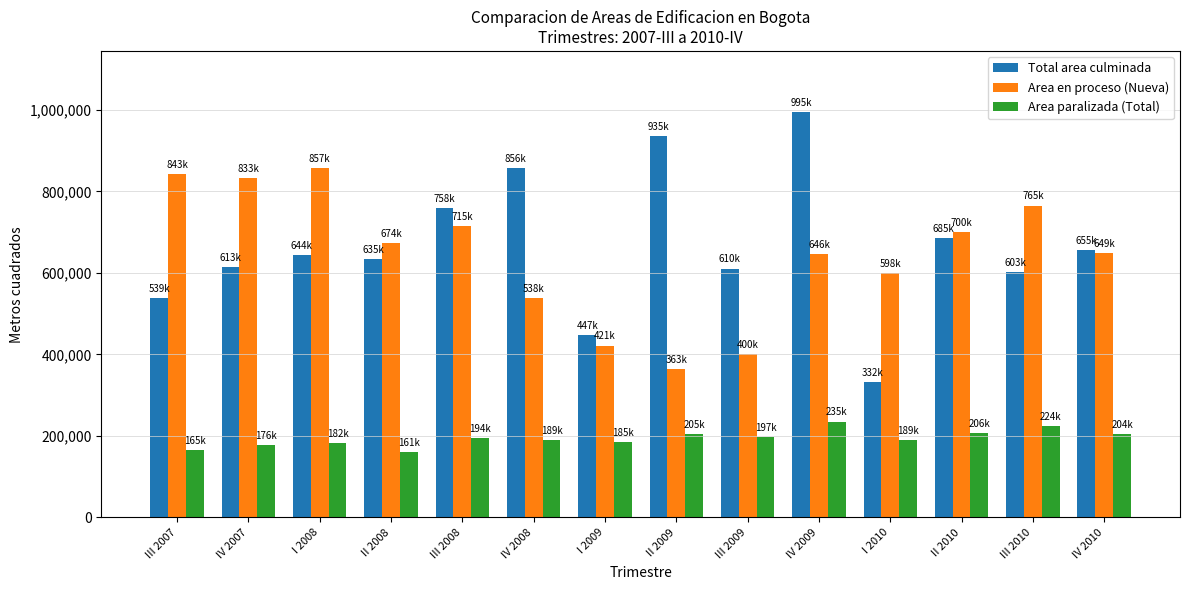

At which label does Total area culminada reach its peak?

IV 2009